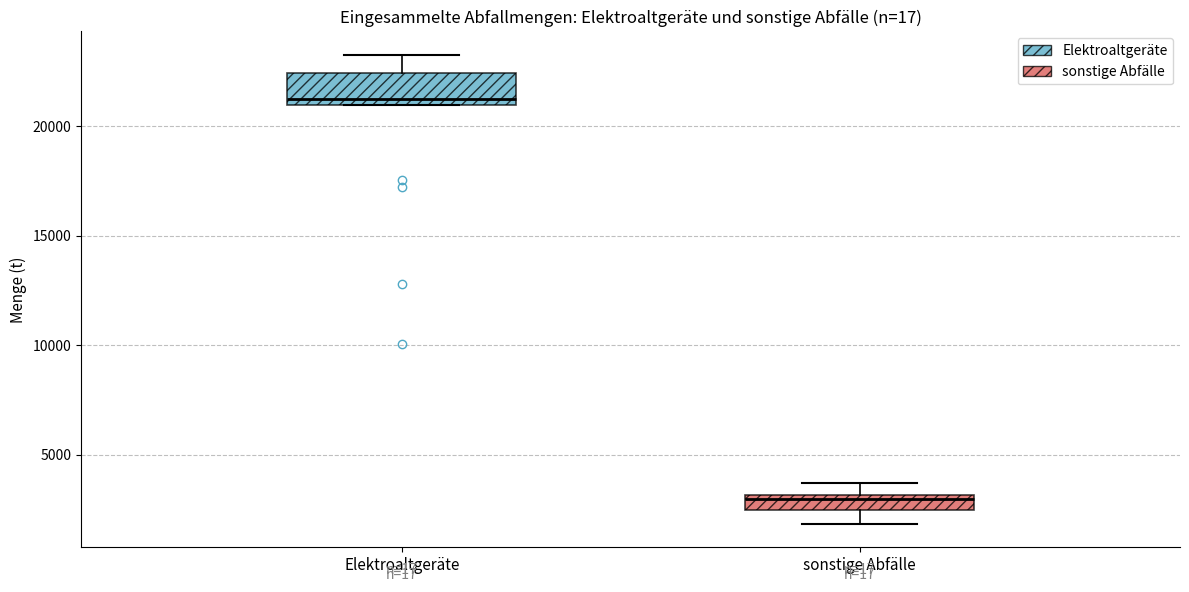

Comparing the boxes themselves (not the whiskers), which one is the tallest?

Elektroaltgeräte